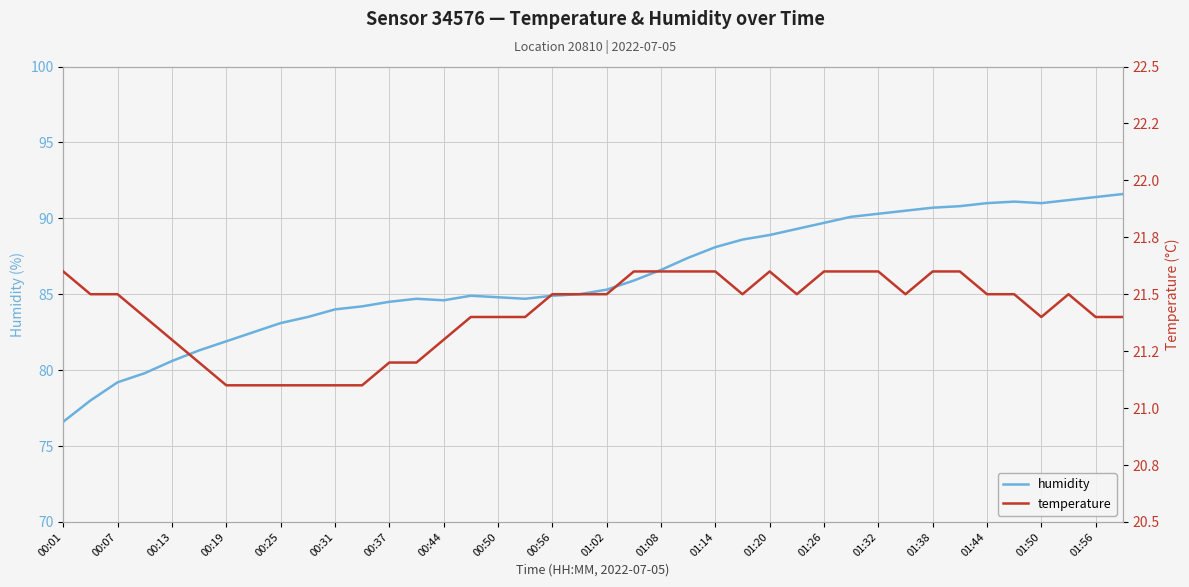

True or false: humidity has a value of 76.6 at 00:01.

True